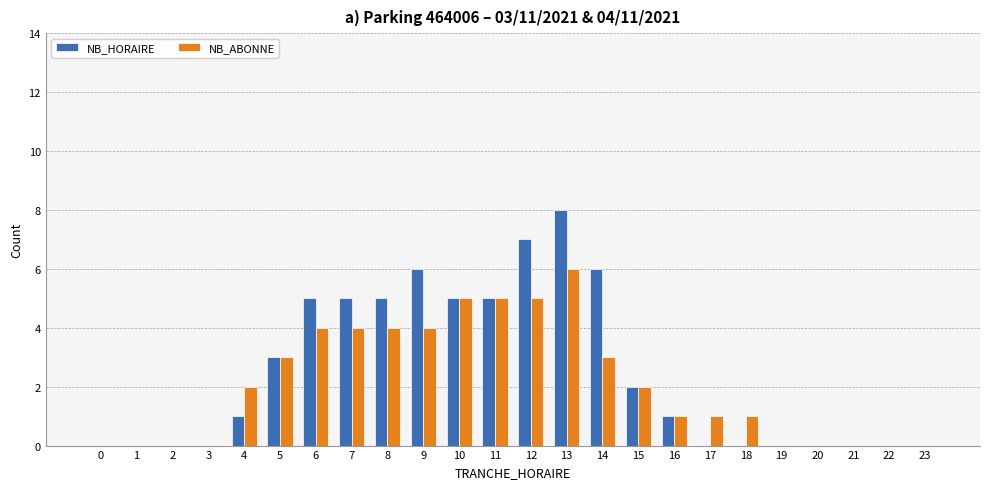

Reading right to left, transcribe all the data shown in this chart.

NB_HORAIRE: 0	0	0	0	0	0	0	1	2	6	8	7	5	5	6	5	5	5	3	1	0	0	0	0
NB_ABONNE: 0	0	0	0	0	1	1	1	2	3	6	5	5	5	4	4	4	4	3	2	0	0	0	0